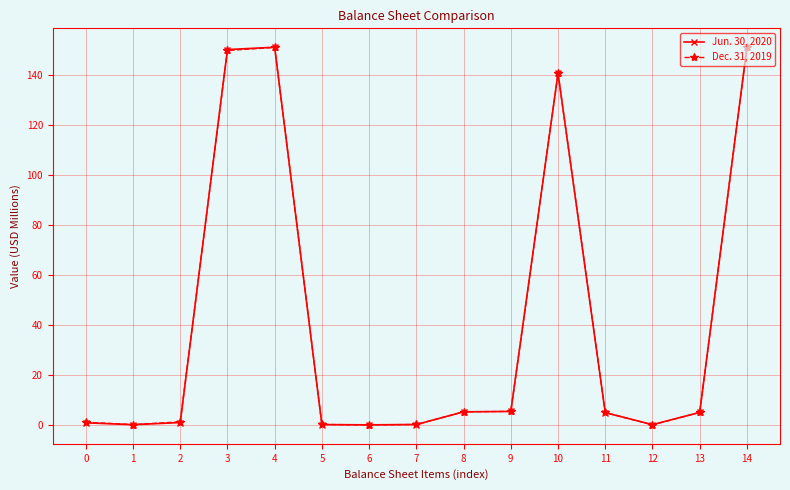

True or false: Jun. 30, 2020 has a value of 0.8 at 0.

True